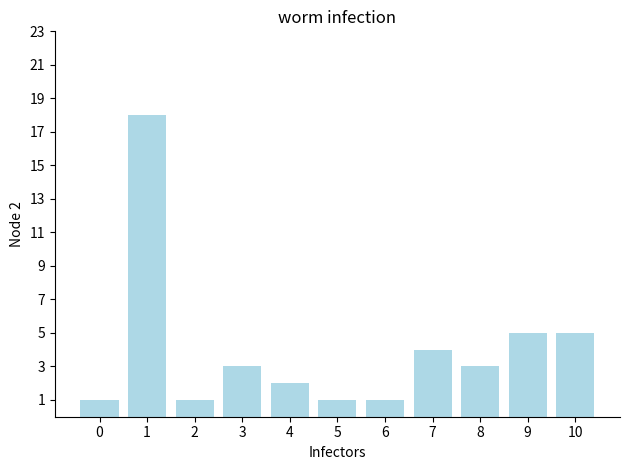

What is the sum of the values at 5 and 6?

2